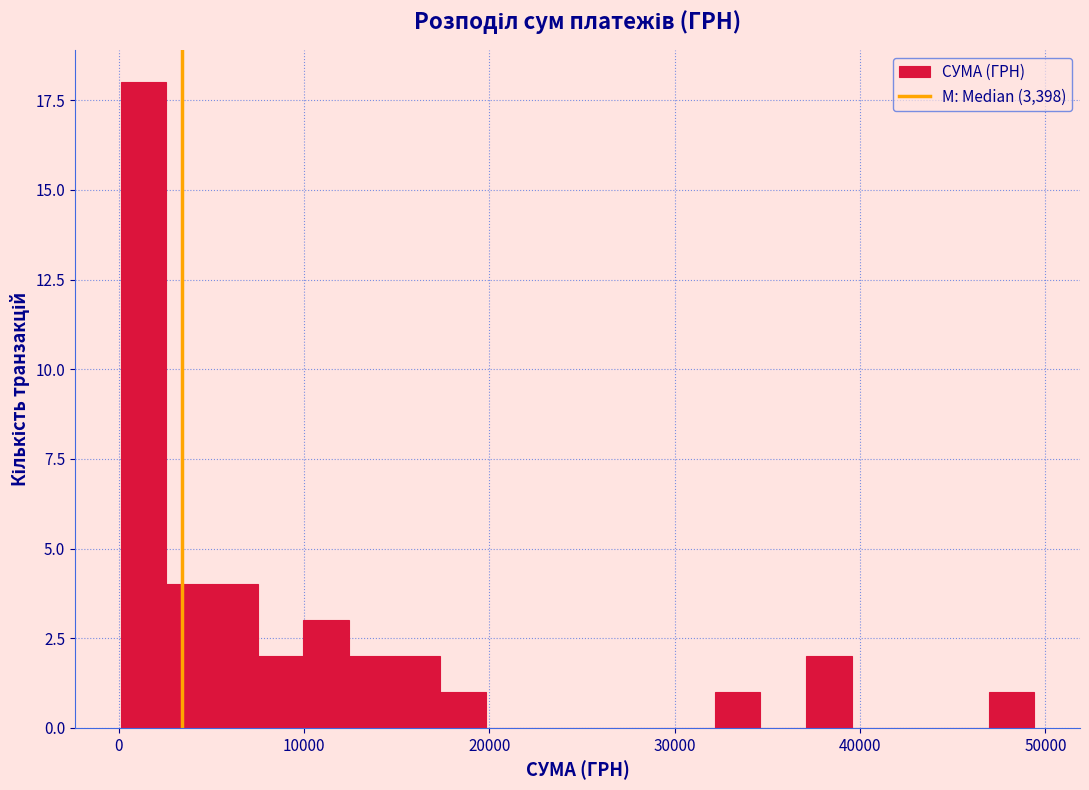

Read against the x-axis, roughly where is the centre of the tallest bar?

1000